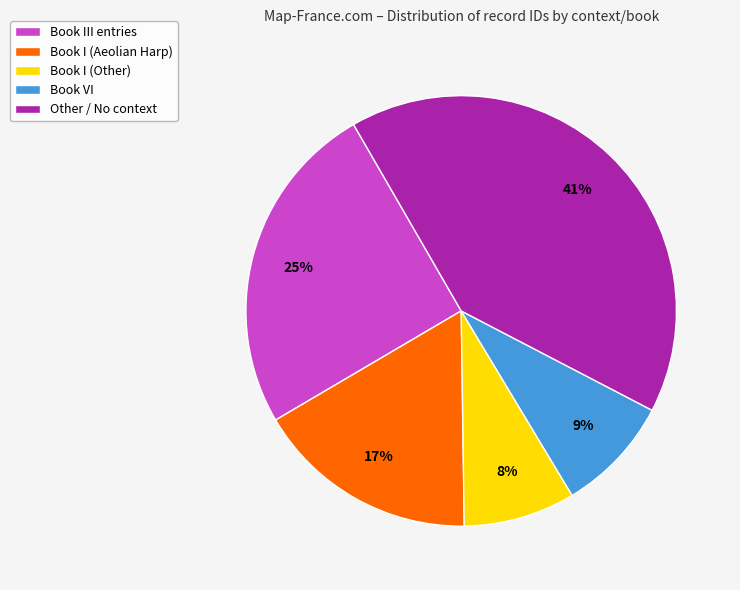

To the nearest percent, what is the average slice percentage?

20%